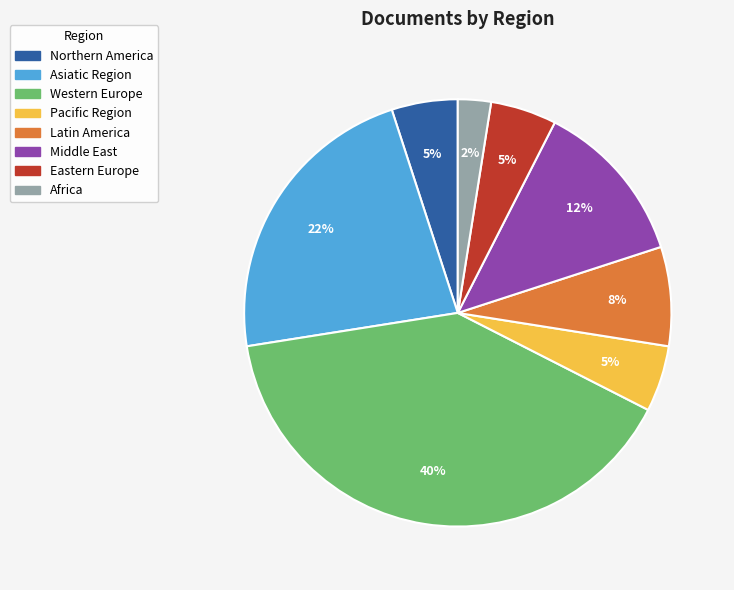

Do Asiatic Region and Eastern Europe together represent more than half of the pie?

No